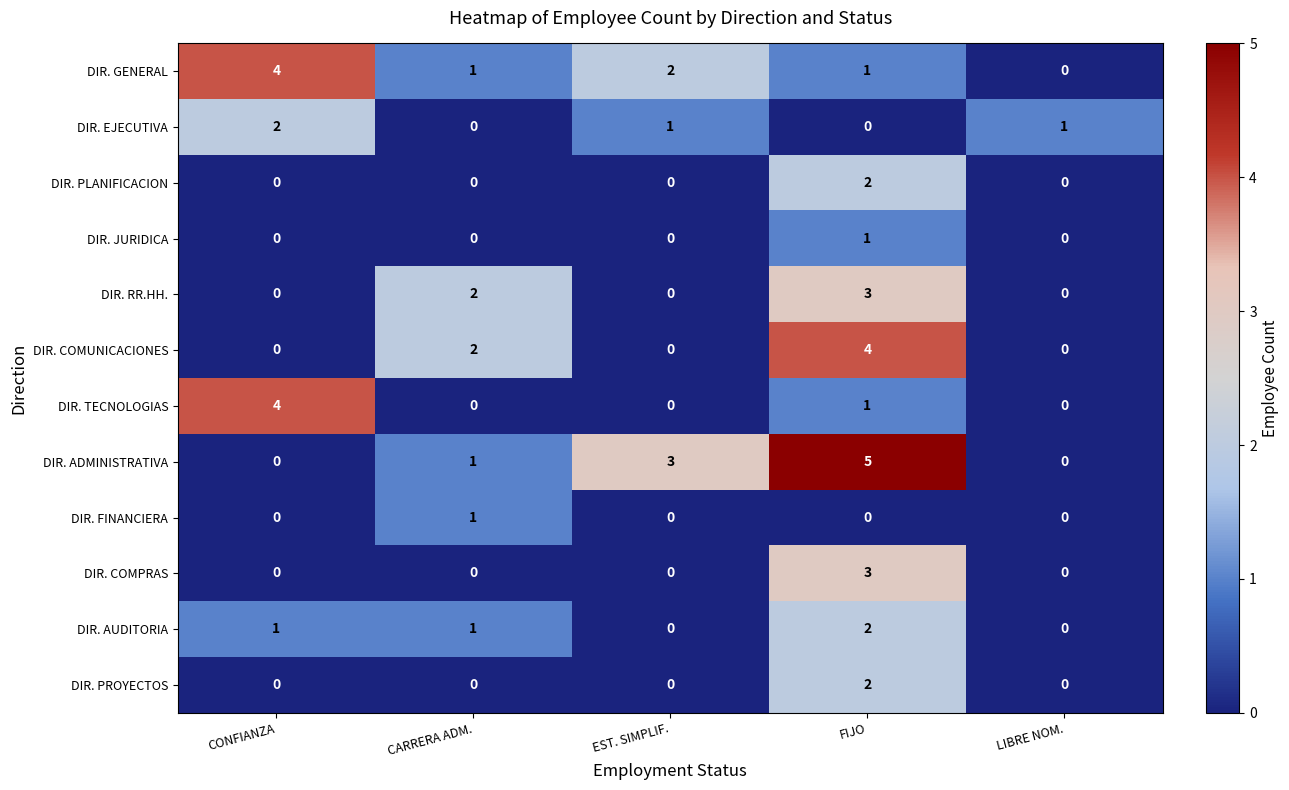

The DIR. AUDITORIA series shows 0 at LIBRE NOM.. True or false?

True